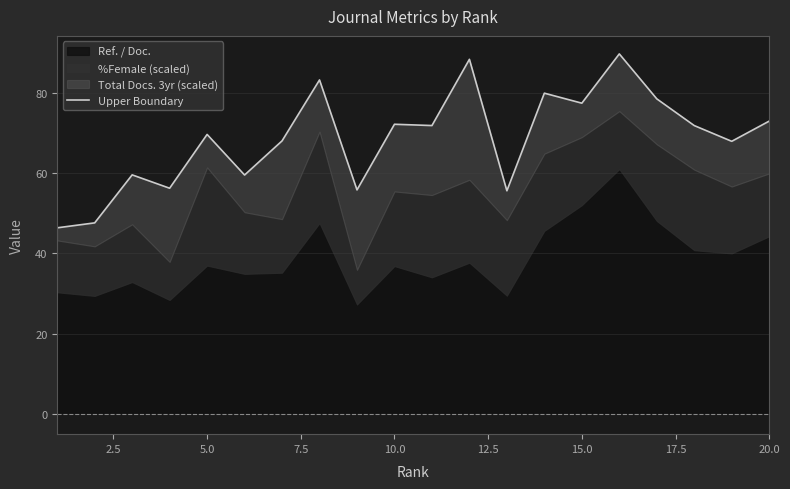

How many lines are shown in the chart?

1